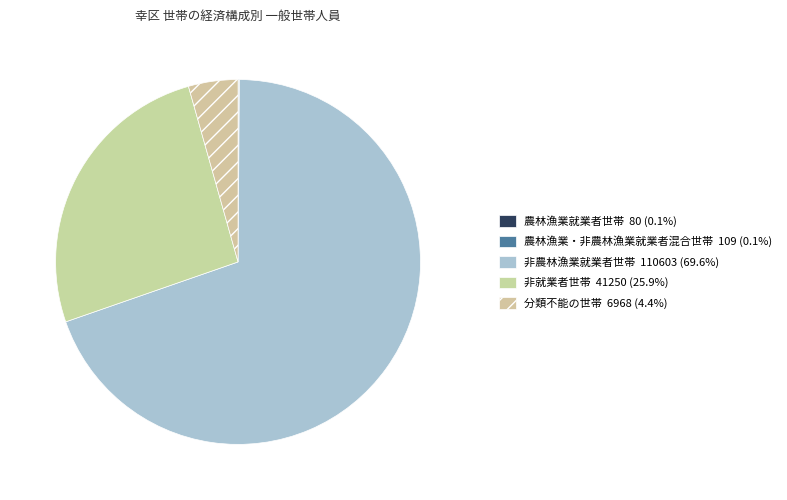

To the nearest percent, what is the combined percentage of 非就業者世帯 and 農林漁業就業者世帯?

26%